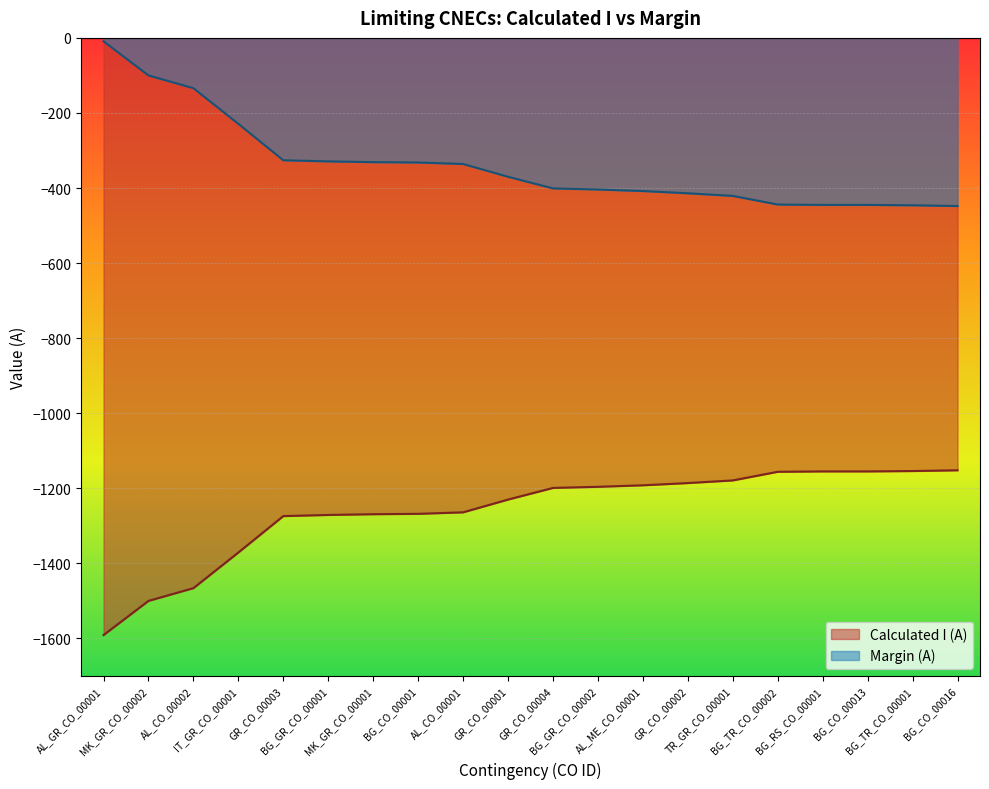

What are all the series names shown in the legend?

Calculated I (A), Margin (A)